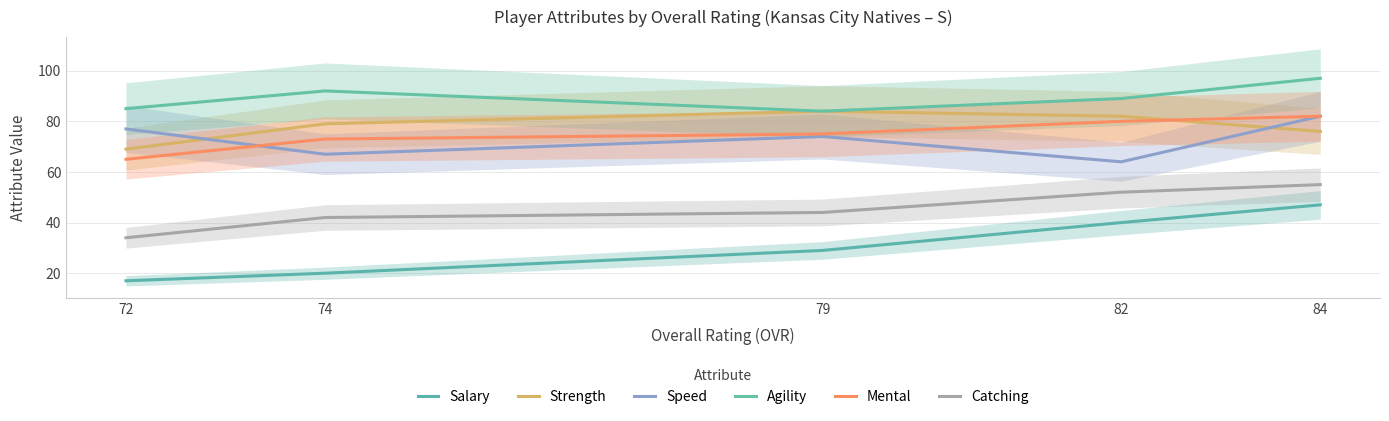

Which series has the widest spread of values?

Salary